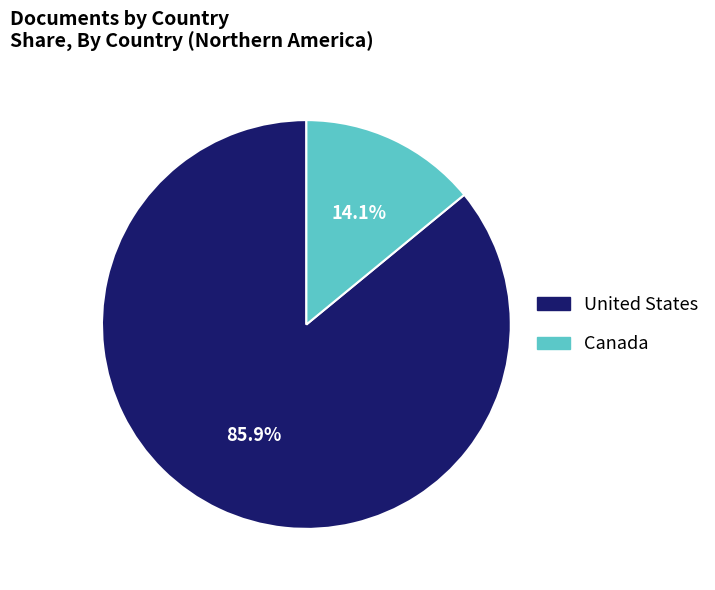

How many segments does this pie chart have?

2